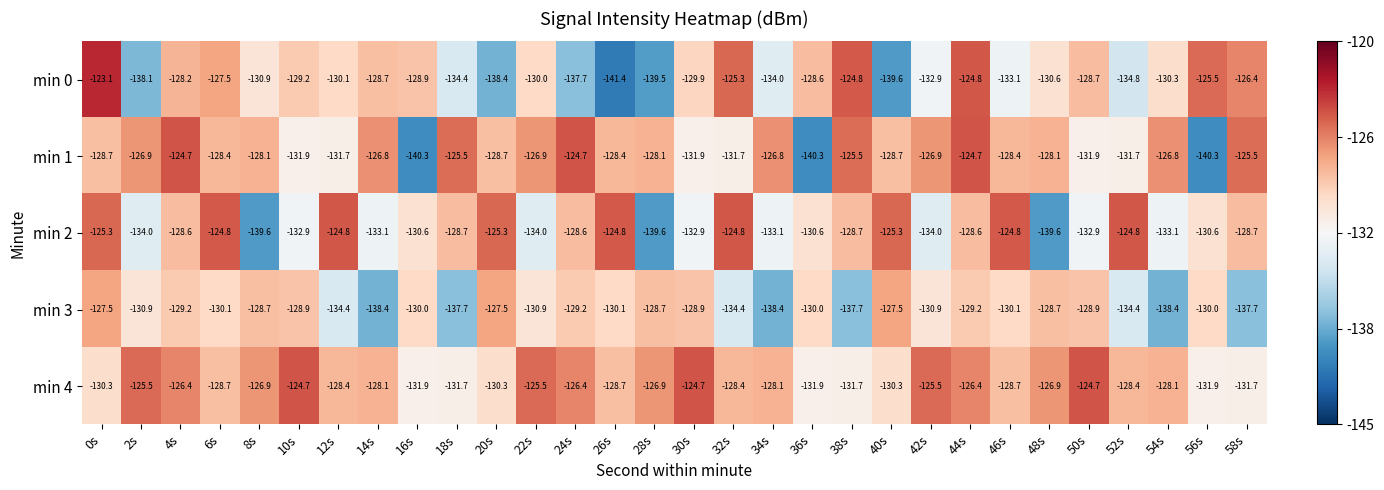

Which series has the widest spread of values?

min 0